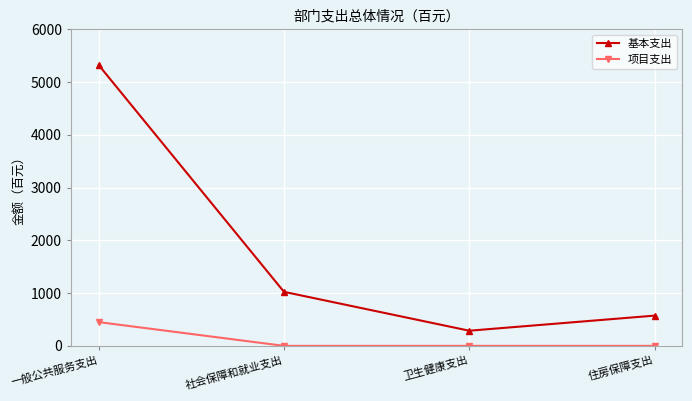

What position from the right is 一般公共服务支出?

4